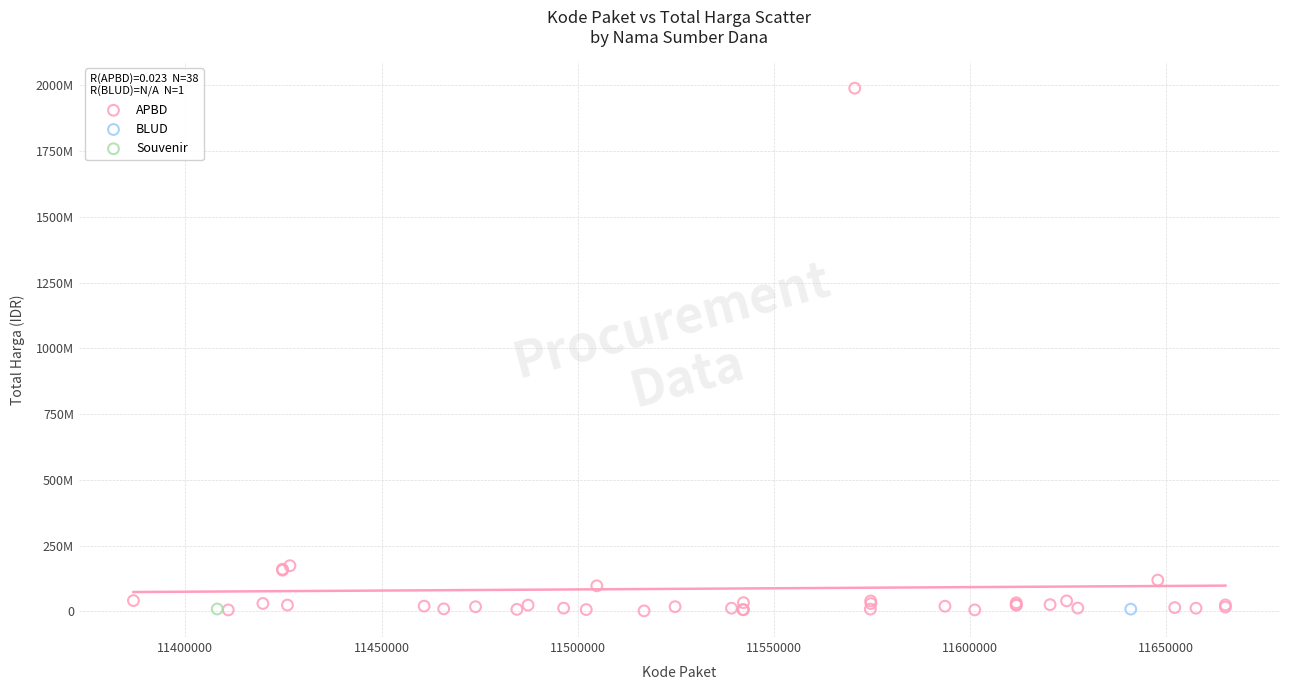

What are all the series names shown in the legend?

APBD, BLUD, Souvenir